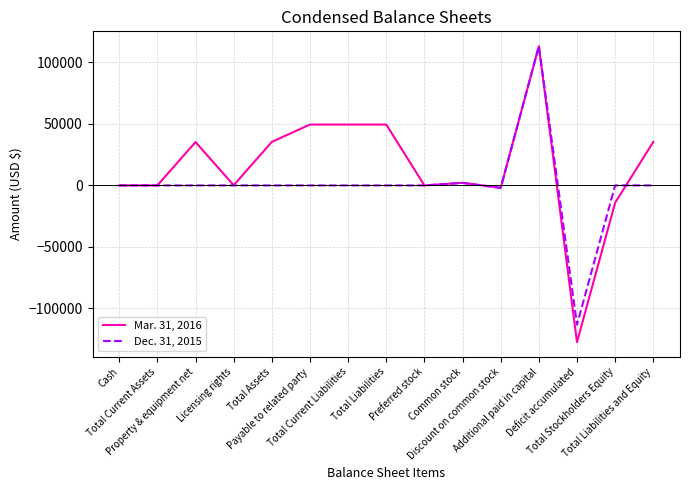

List the series in order of their overall mean, lowest first.

Dec. 31, 2015, Mar. 31, 2016